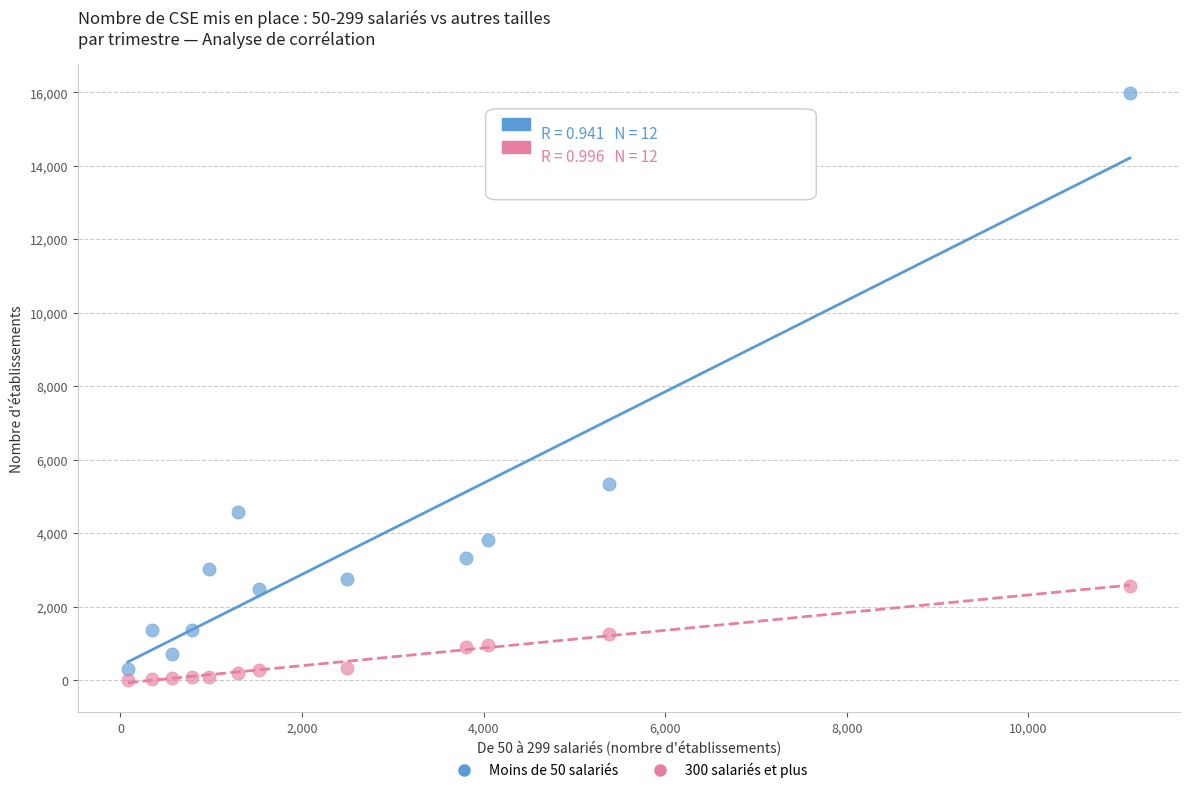

What are all the series names shown in the legend?

Moins de 50 salariés, 300 salariés et plus